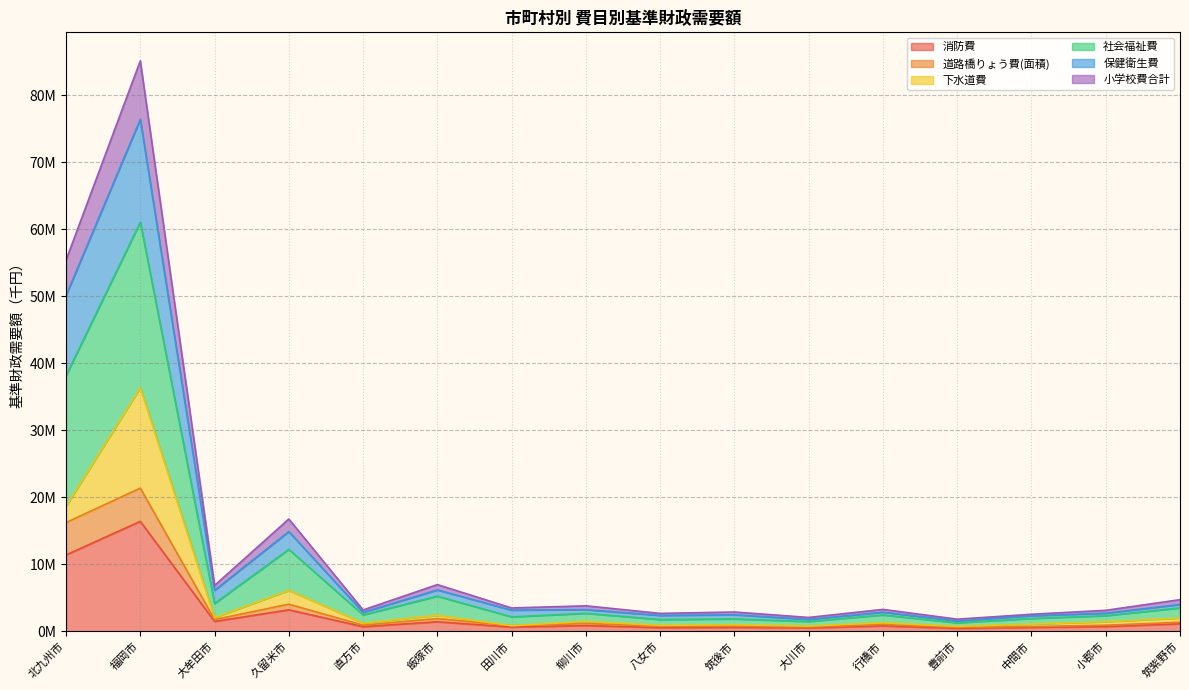

At which label does 保健衛生費 first exceed 3480454?

北九州市